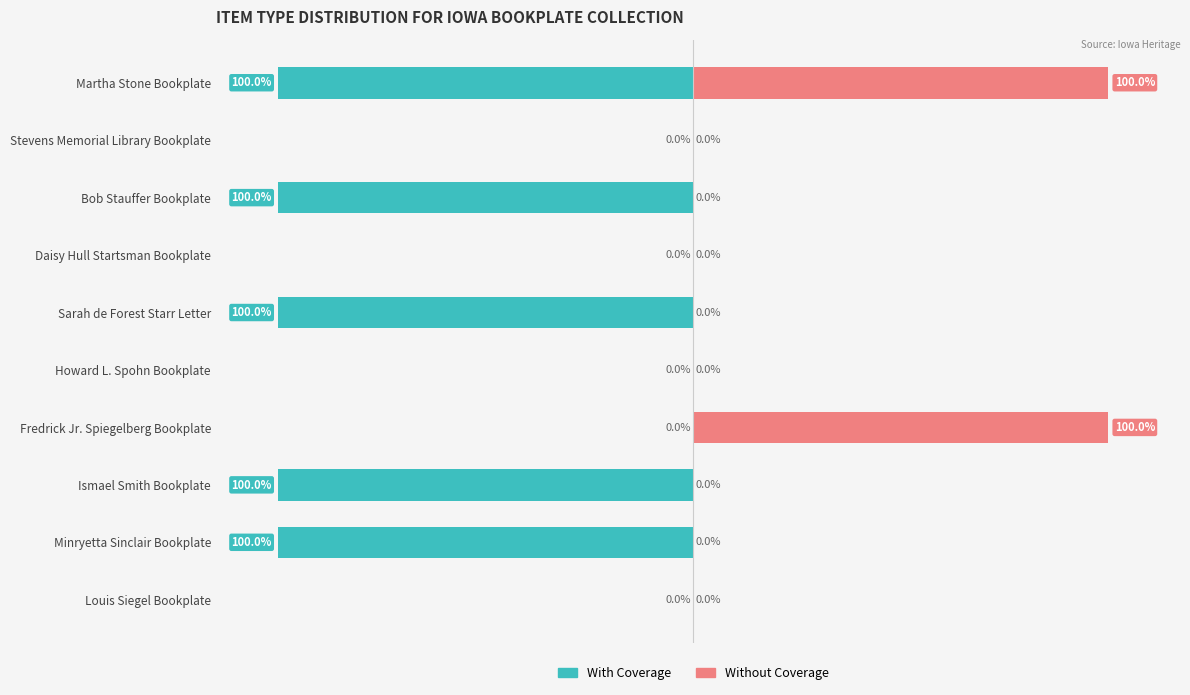

How many series are shown in this chart?

2